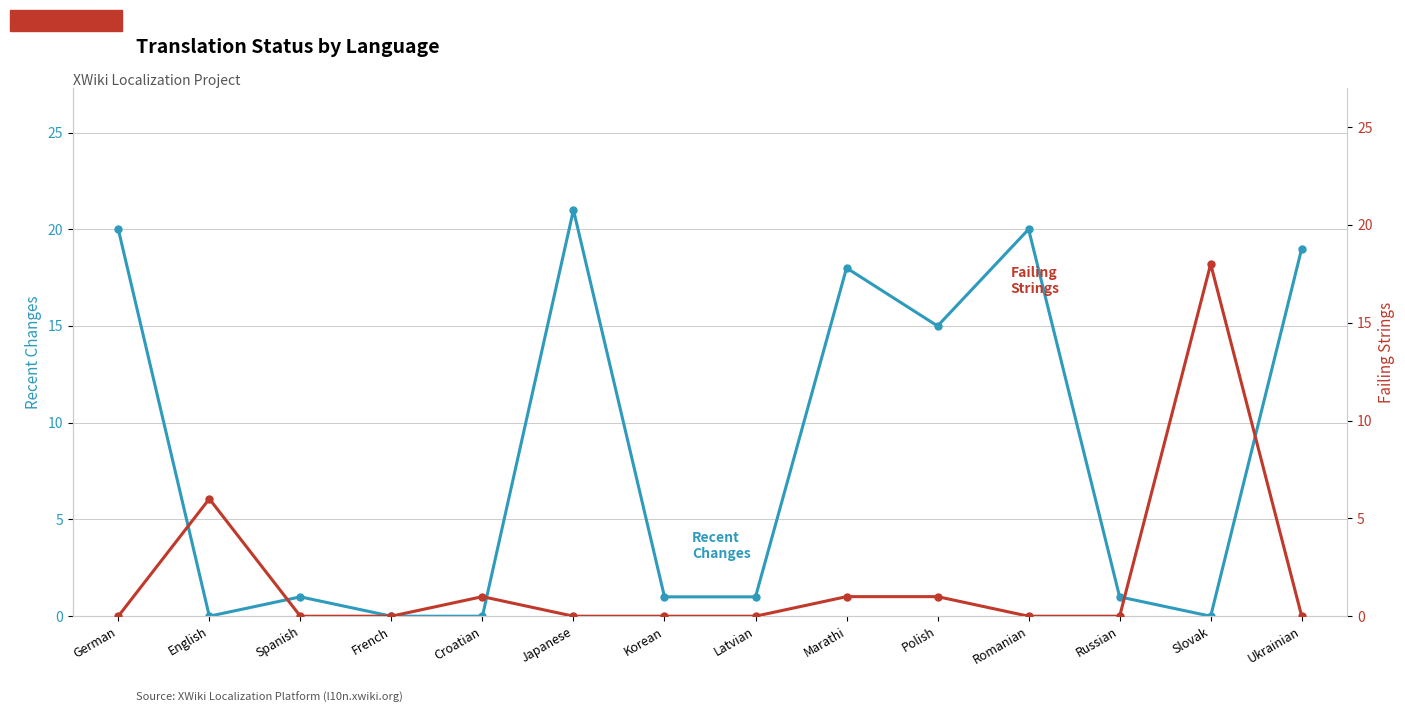

What is the label of the 7th point from the right?

Latvian